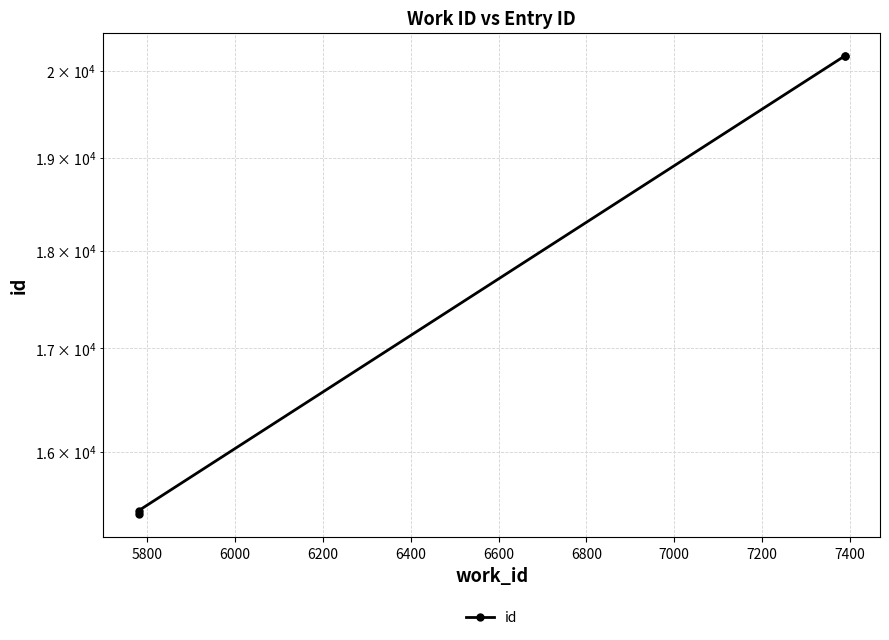

True or false: the data has more than 1 interior local peaks.

False